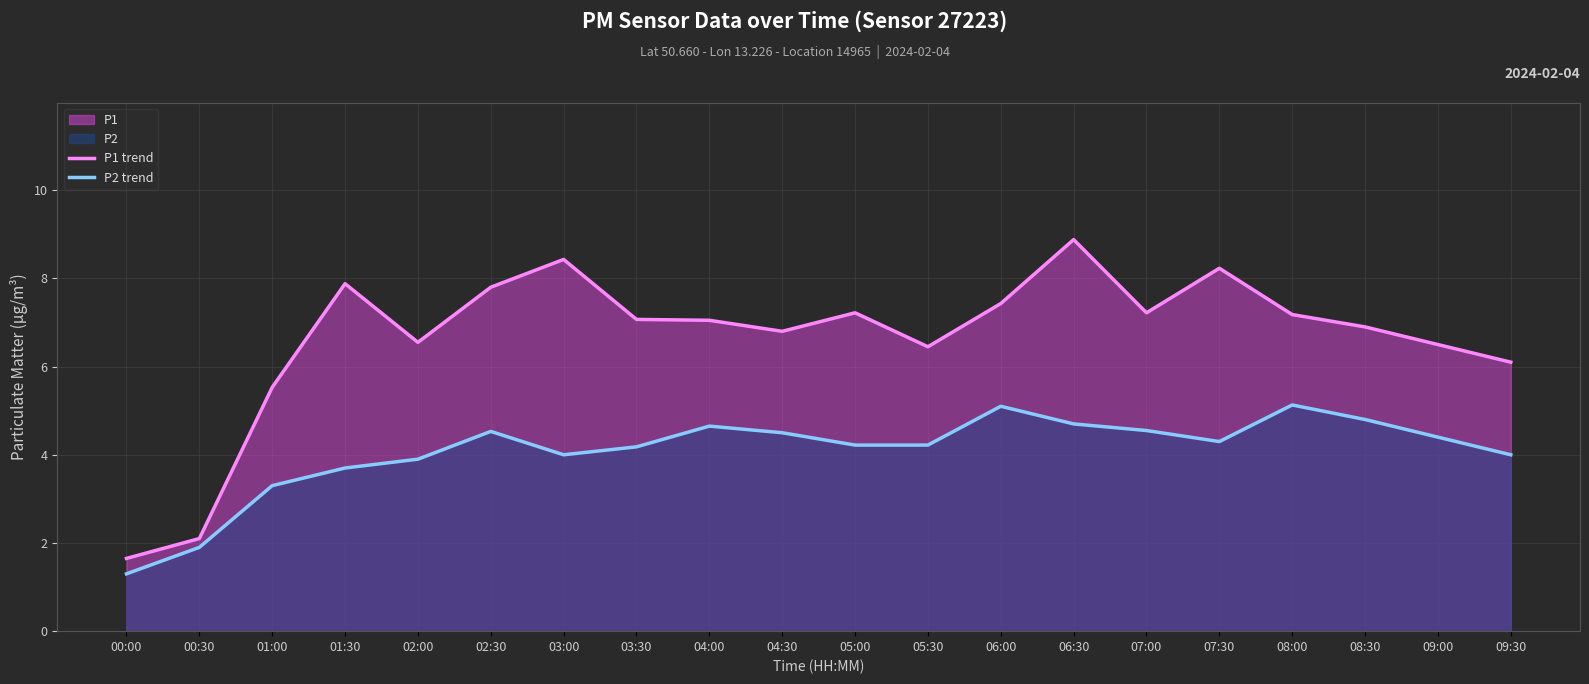

Rank the series by their maximum value, from highest to lowest.

P1 trend, P2 trend